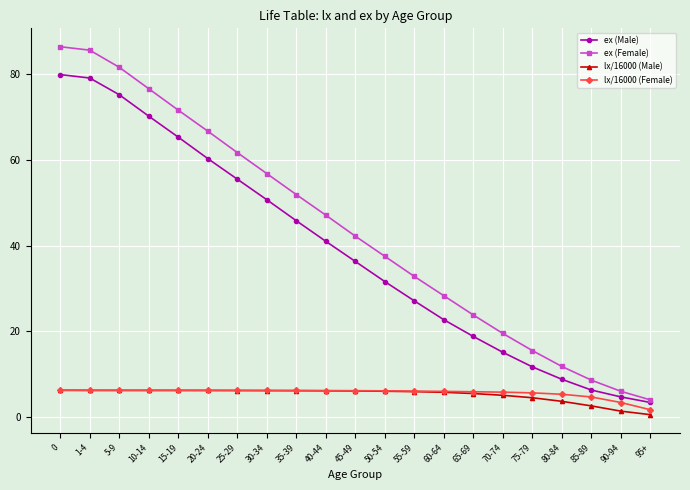

What is the spread (max minus min) of values at 85-89?

6.0